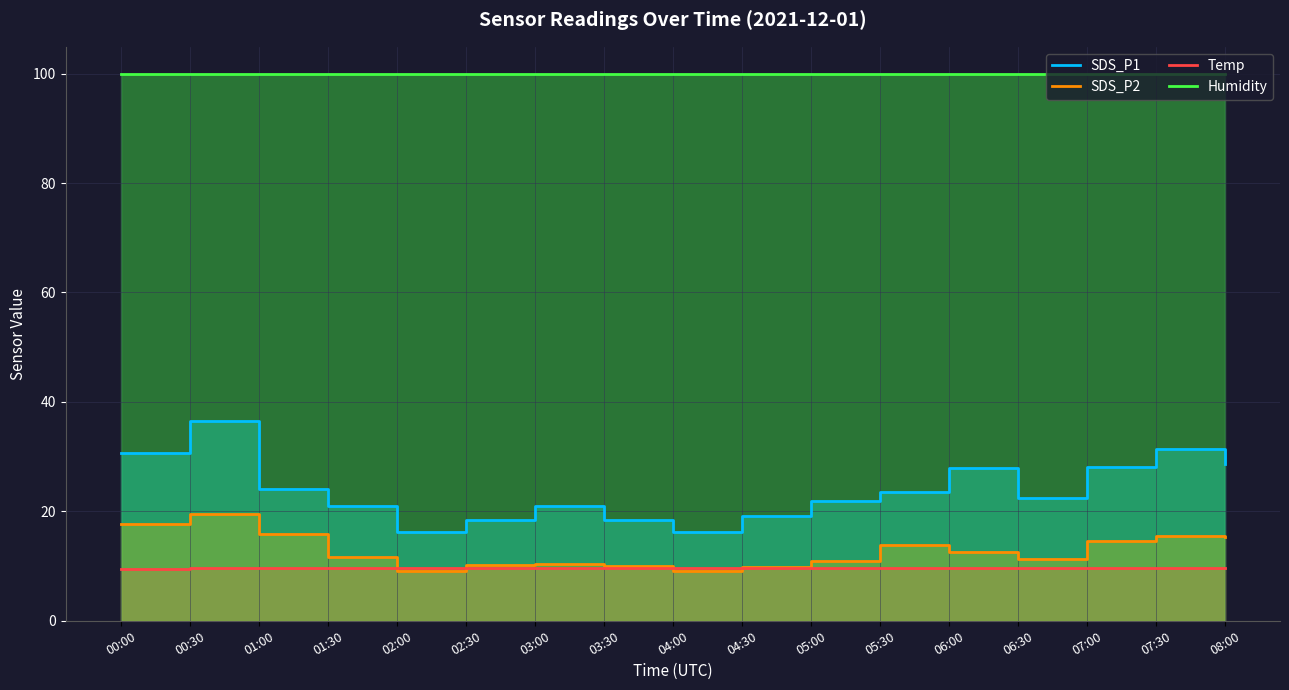

True or false: Temp has a value of 9.6 at 05:30.

True